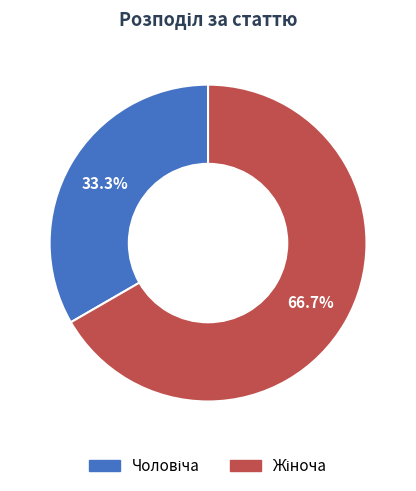

Approximately how many times larger is the value at Жіноча compared to Чоловіча?

2.0